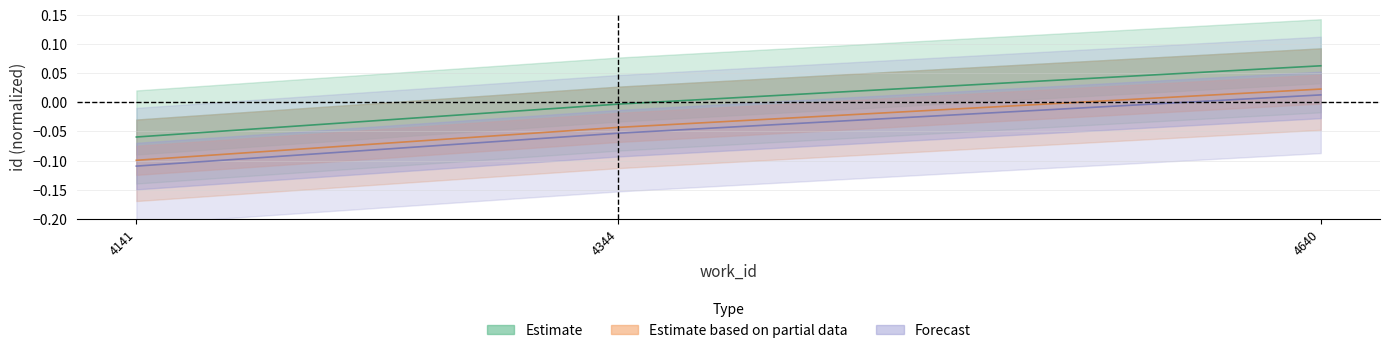

Between 4141 and 4640, which is larger?

4640